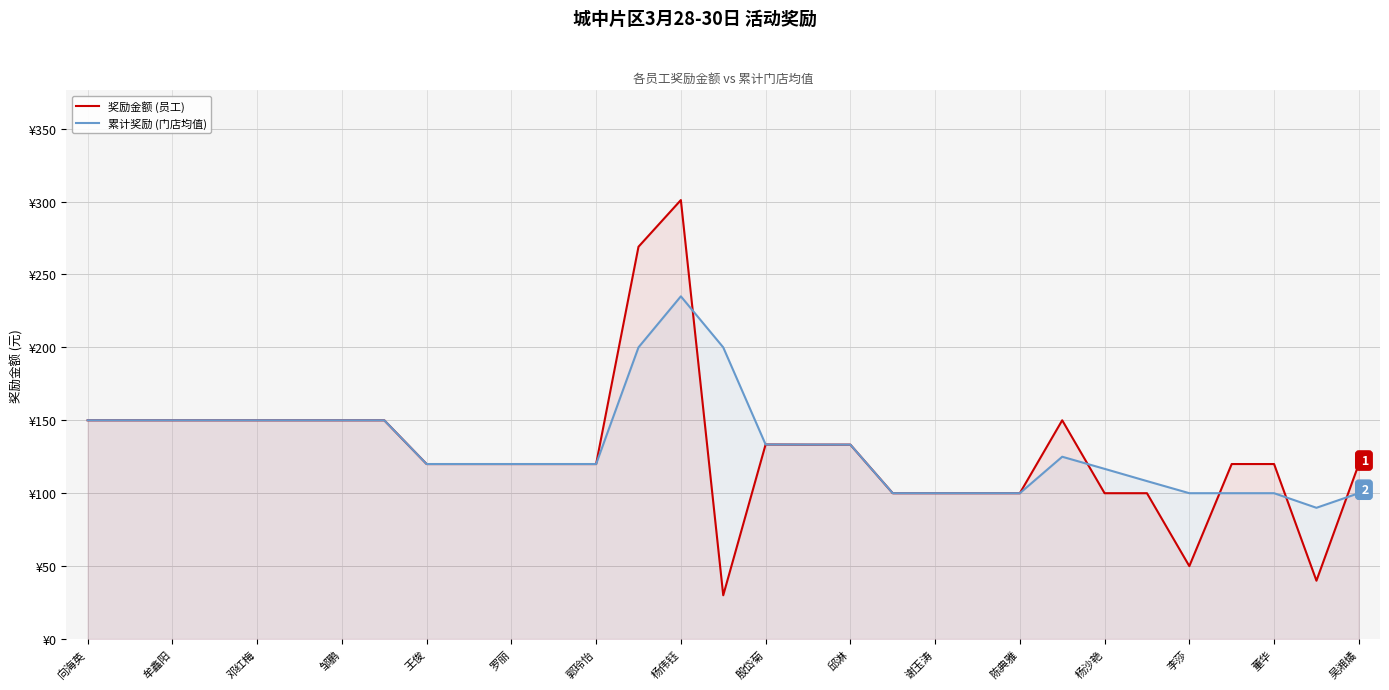

Does the chart display data point markers on the line(s)?

No